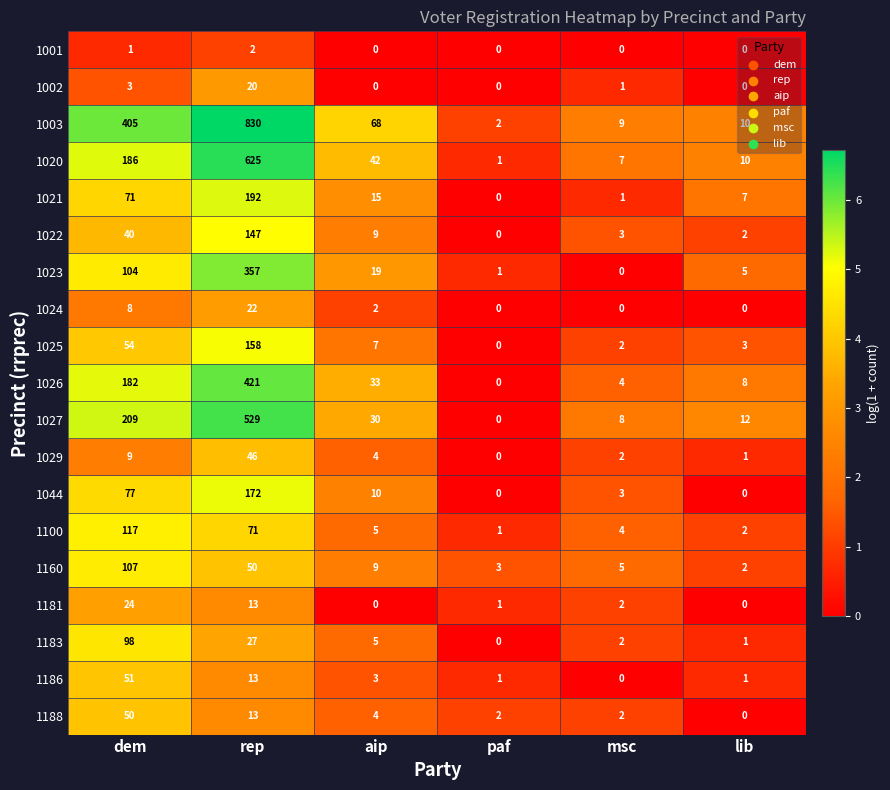

What is the highest value of the 1002 series?

20